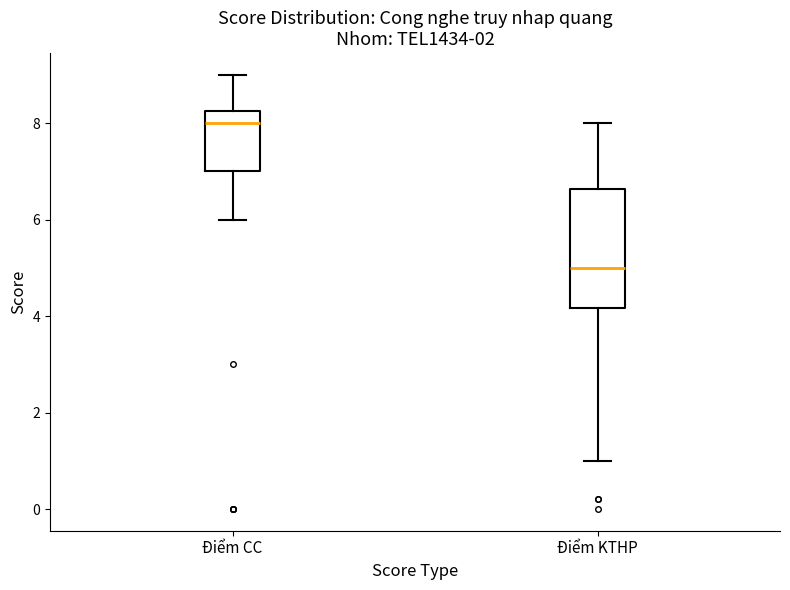

Which box is the tallest, from its lower edge to its upper edge?

Điểm KTHP